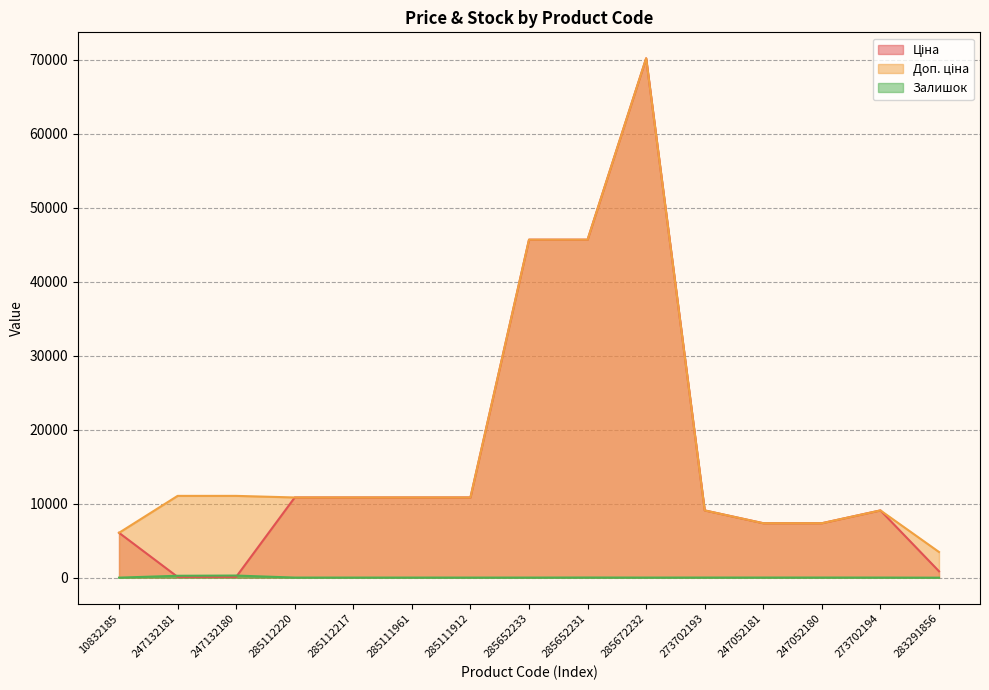

Rank the series by their maximum value, from highest to lowest.

Ціна, Доп. ціна, Залишок